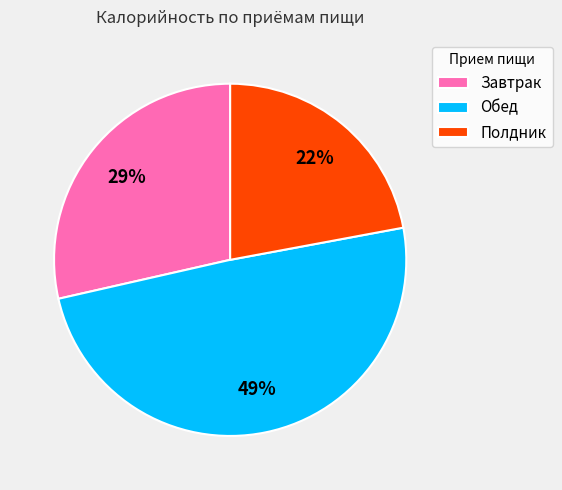

Is it true that Завтрак is 35% of the pie?

False